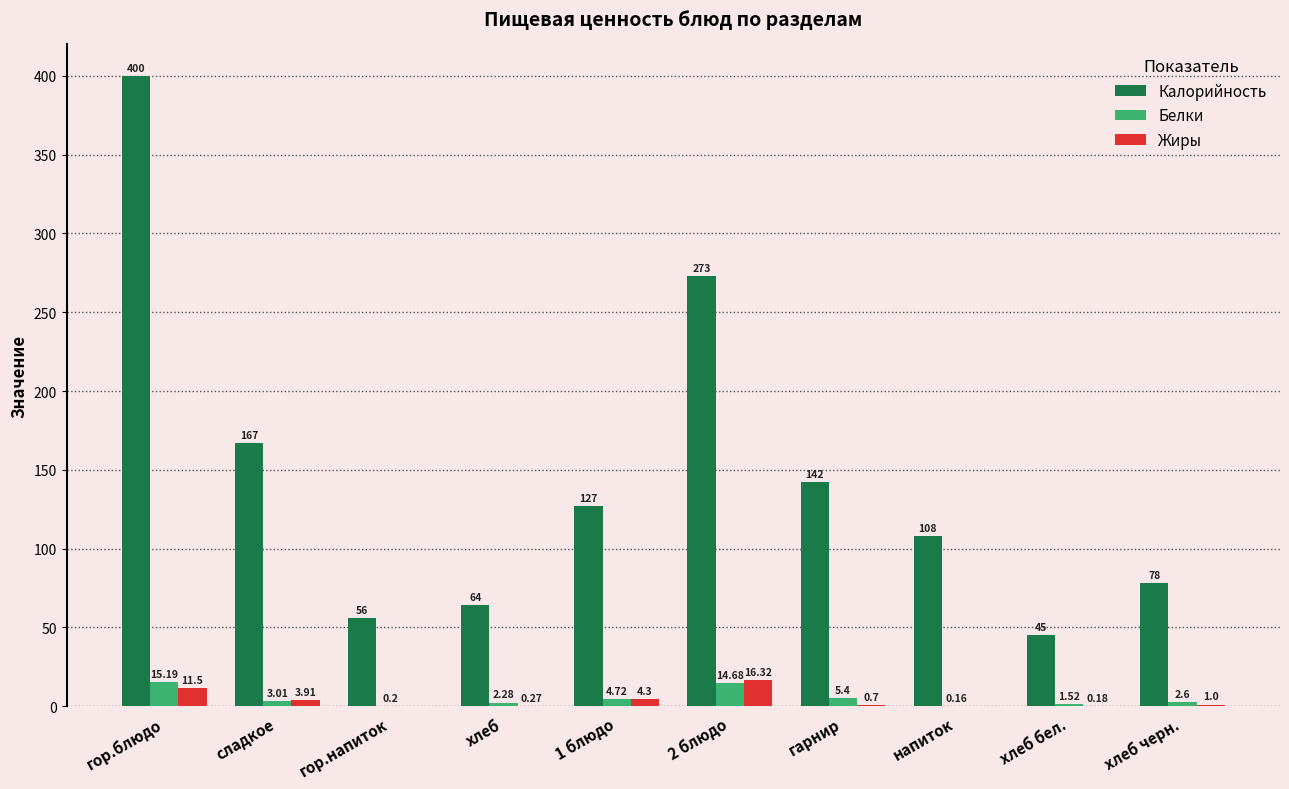

Is the value of Жиры at гор.блюдо greater than the value of Белки at гор.напиток?

Yes